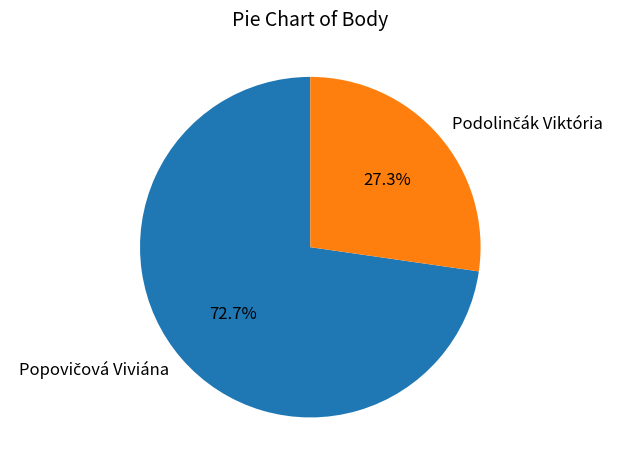

Is there any slice that represents more than half of the pie?

Yes